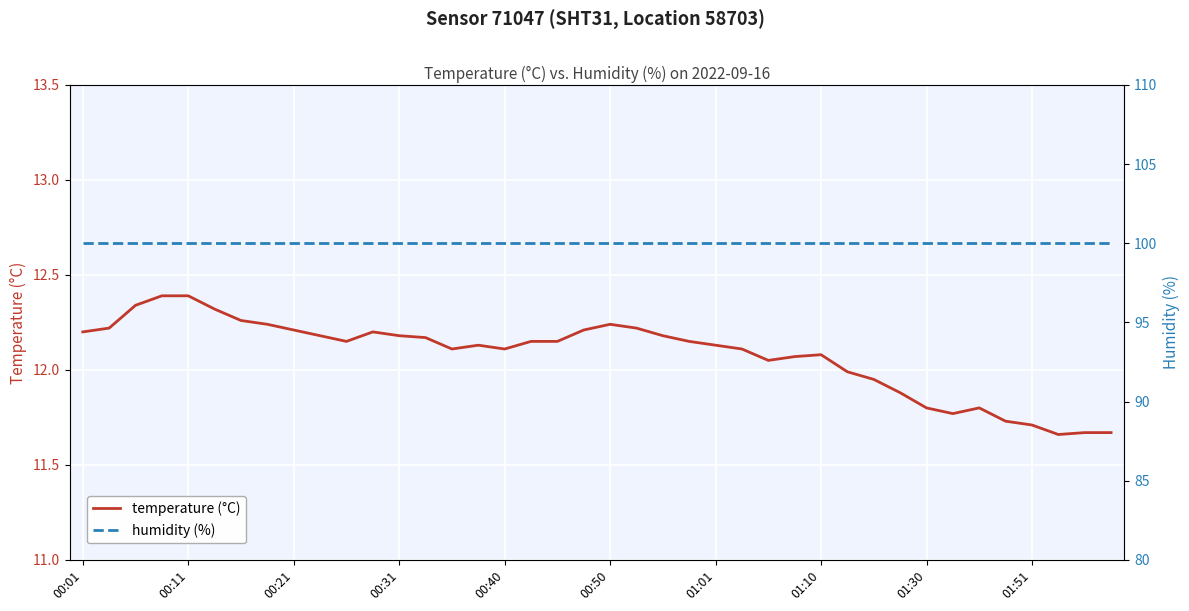

What is the maximum value for temperature (°C)?

12.4